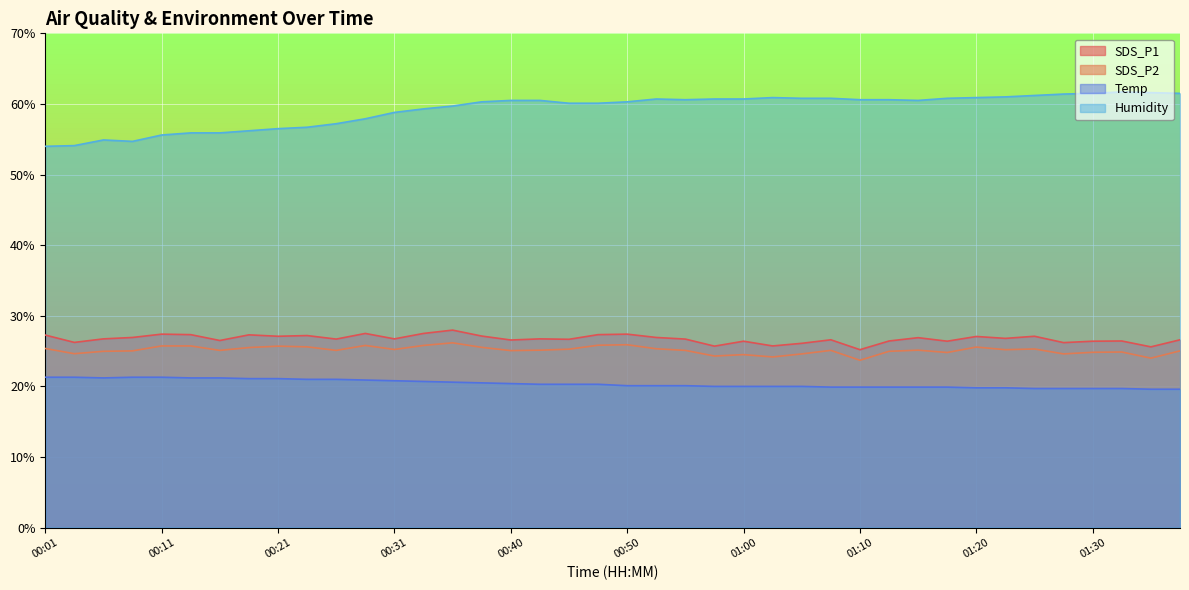

Does the chart display data point markers on the line(s)?

No